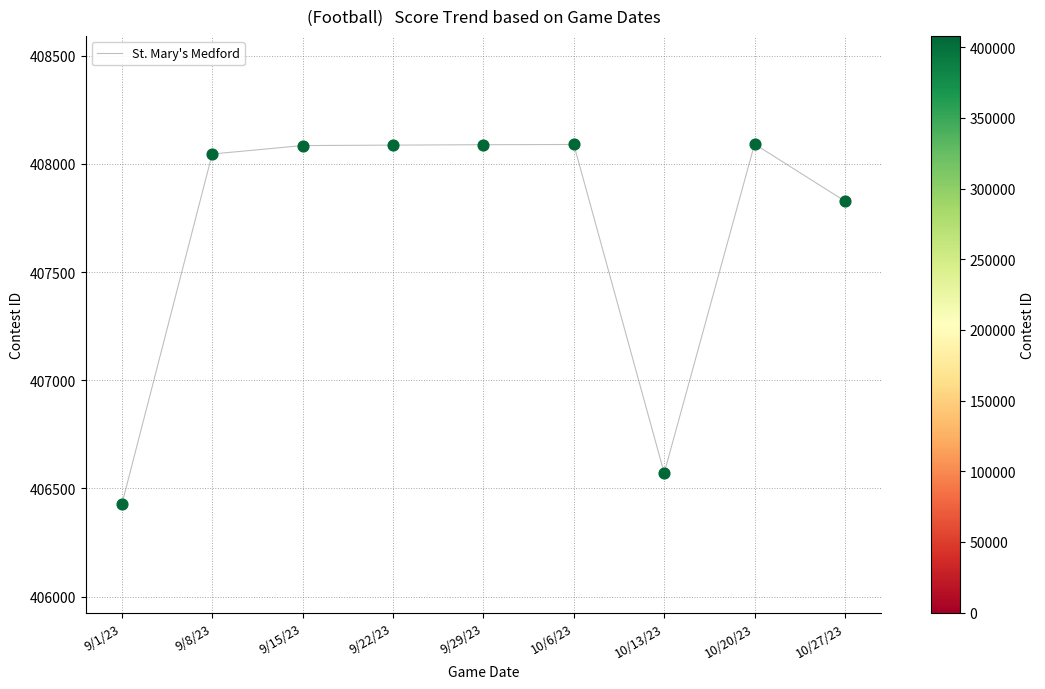

What is the change in value from 10/6/23 to 10/13/23?

-1519